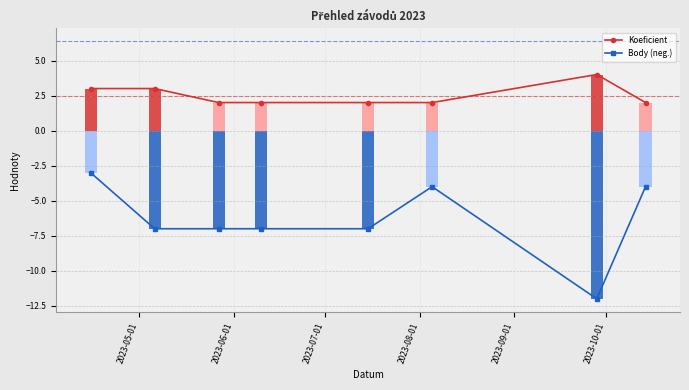

True or false: Koeficient and Body (neg.) cross at least once.

False